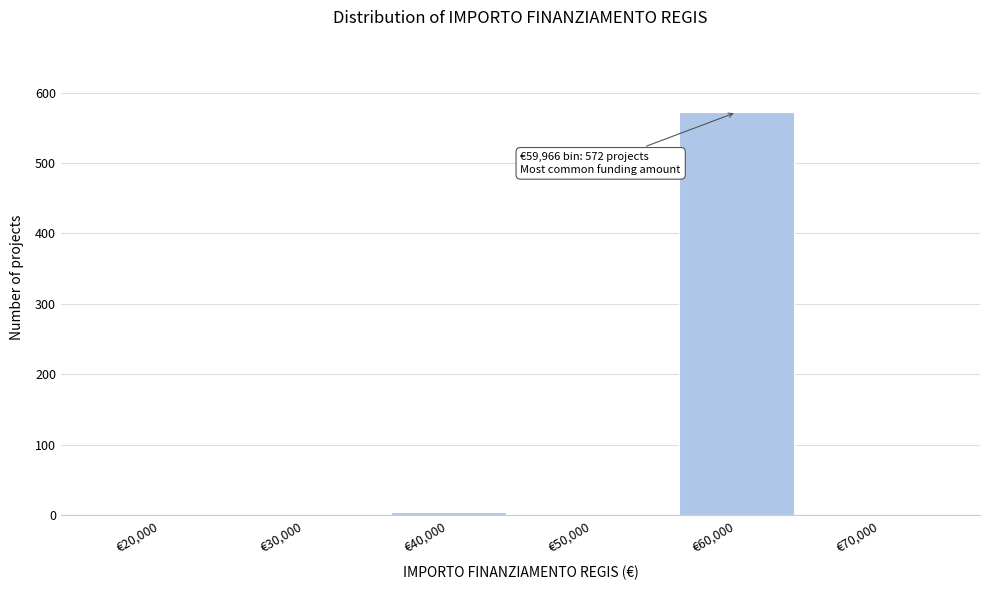

Reading left to right, what are all the values shown in this chart?

€20,000=0	€30,000=0	€40,000=5	€50,000=0	€60,000=572	€70,000=0